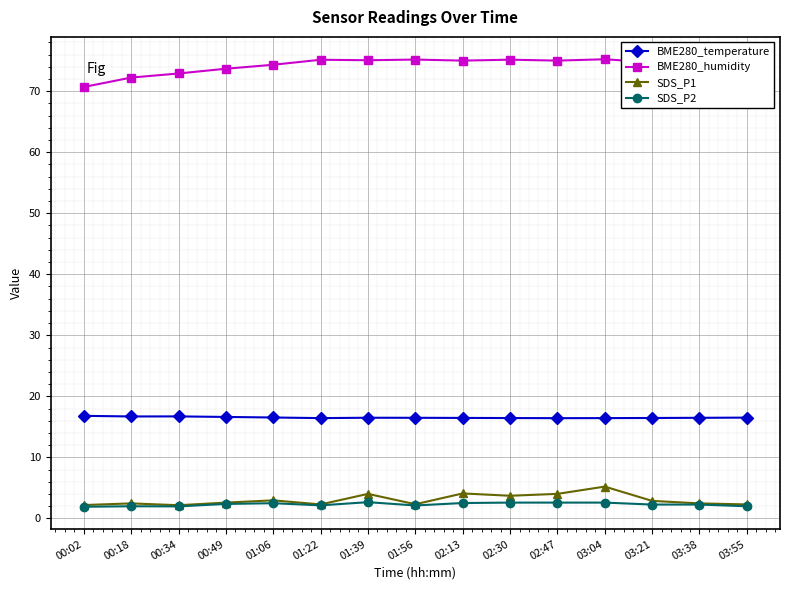

The value of SDS_P1 at 00:49 is 2.6. True or false?

True